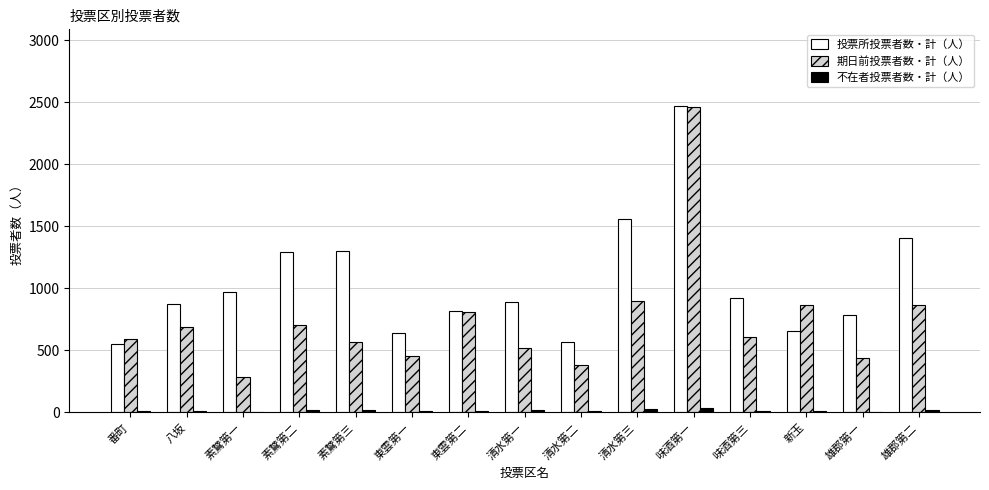

Which series changed the most between 東雲第一 and 味酒第一?

期日前投票者数・計（人）